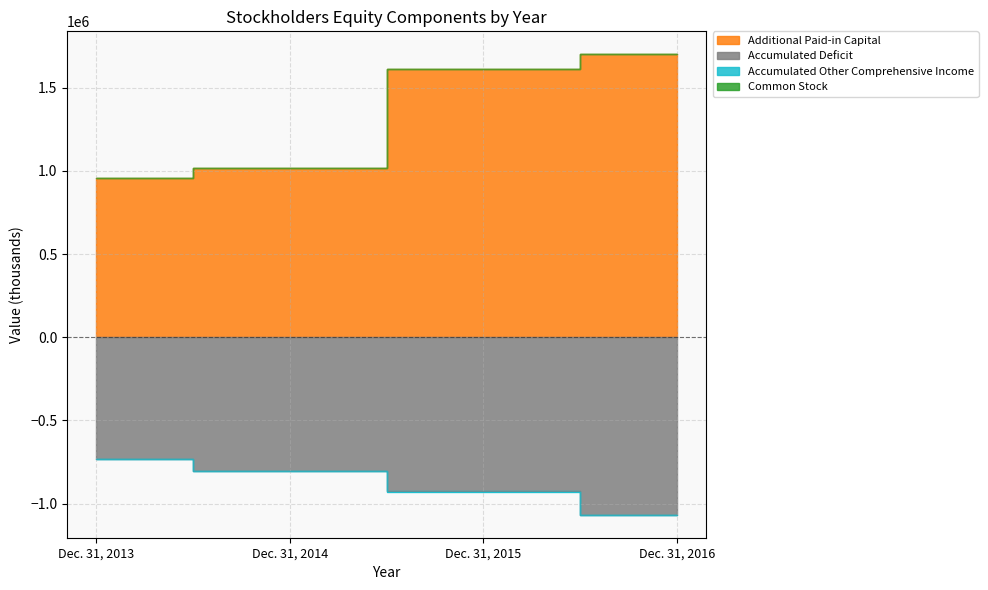

What is the value of the Common Stock point at the 3rd from the left?

1613523